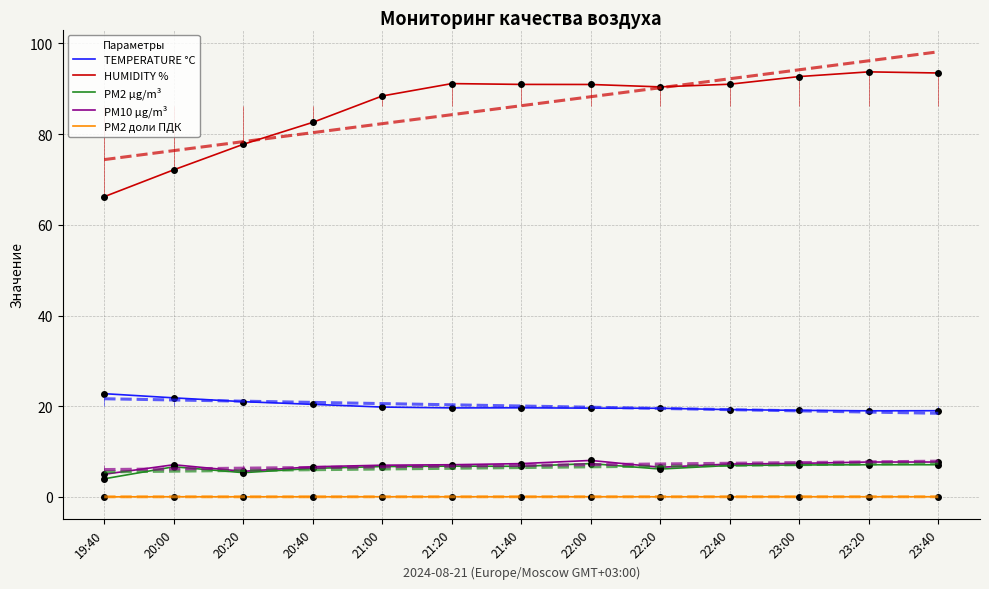

In TEMPERATURE °C, how many points are lower than both neighbors (excluding endpoints)?

2